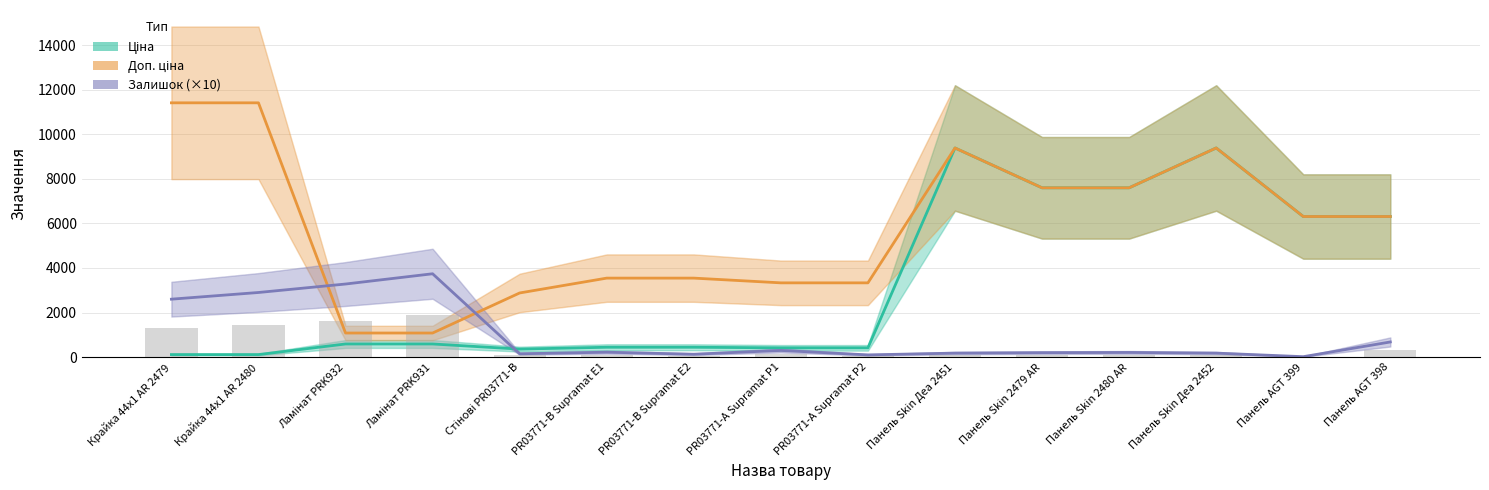

What position from the right is Крайка 44x1 AR 2479?

15